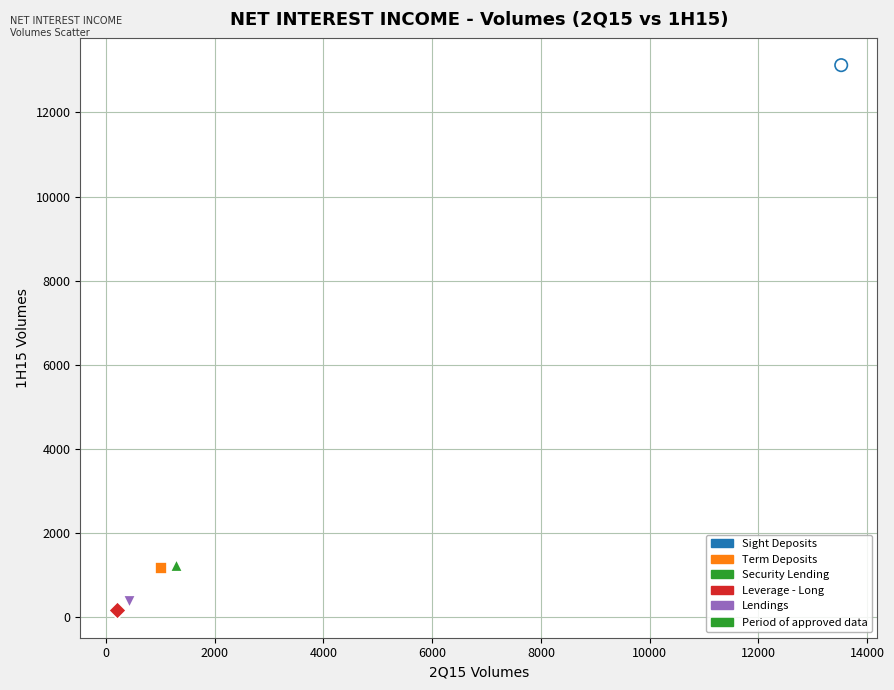

Which series contains the highest Y value?

Sight Deposits